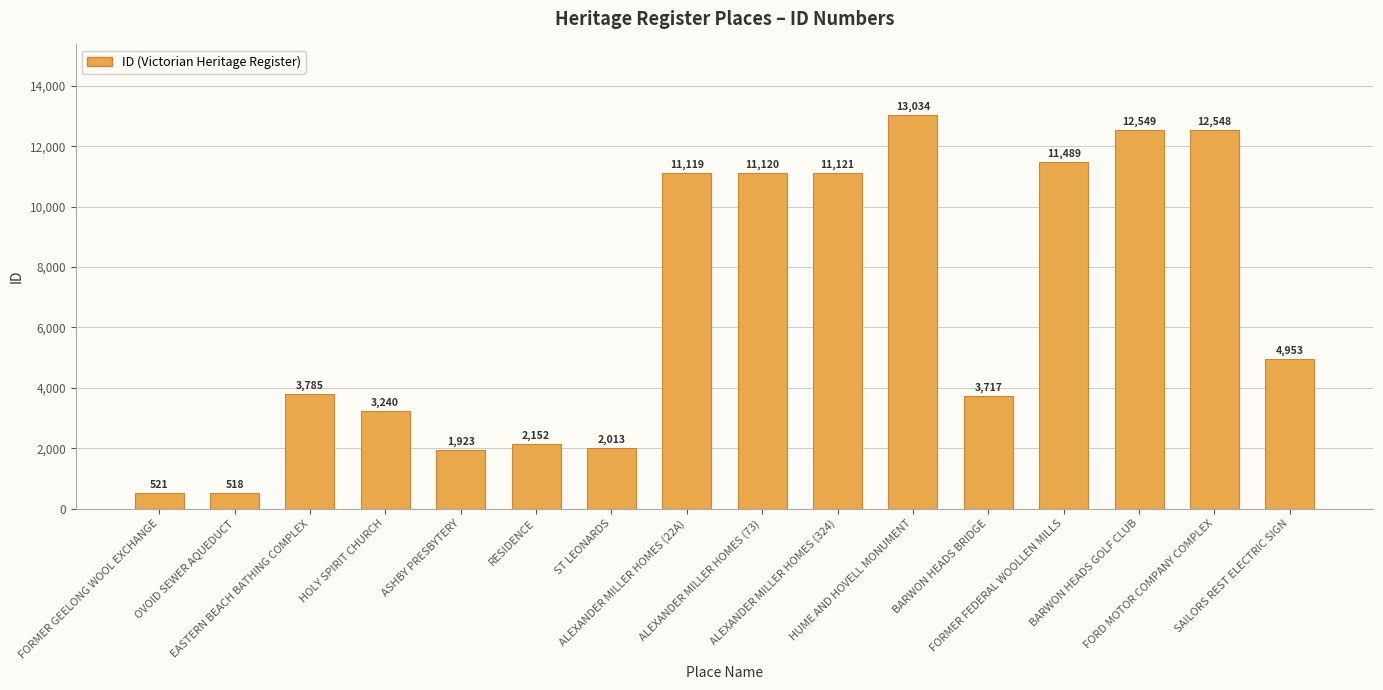

The value at ST LEONARDS is 2810. True or false?

False